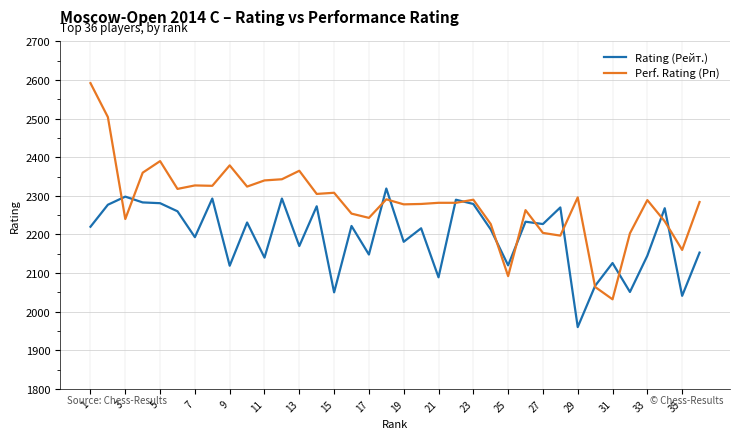

Which series has the largest total across all categories?

Perf. Rating (Рп)